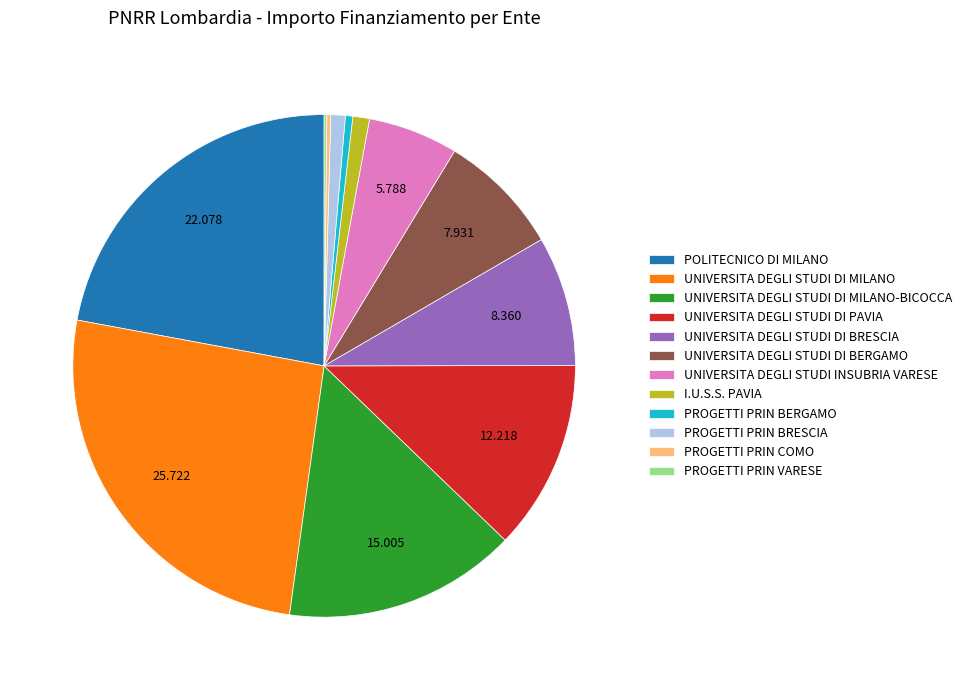

Is there any slice that represents more than half of the pie?

No